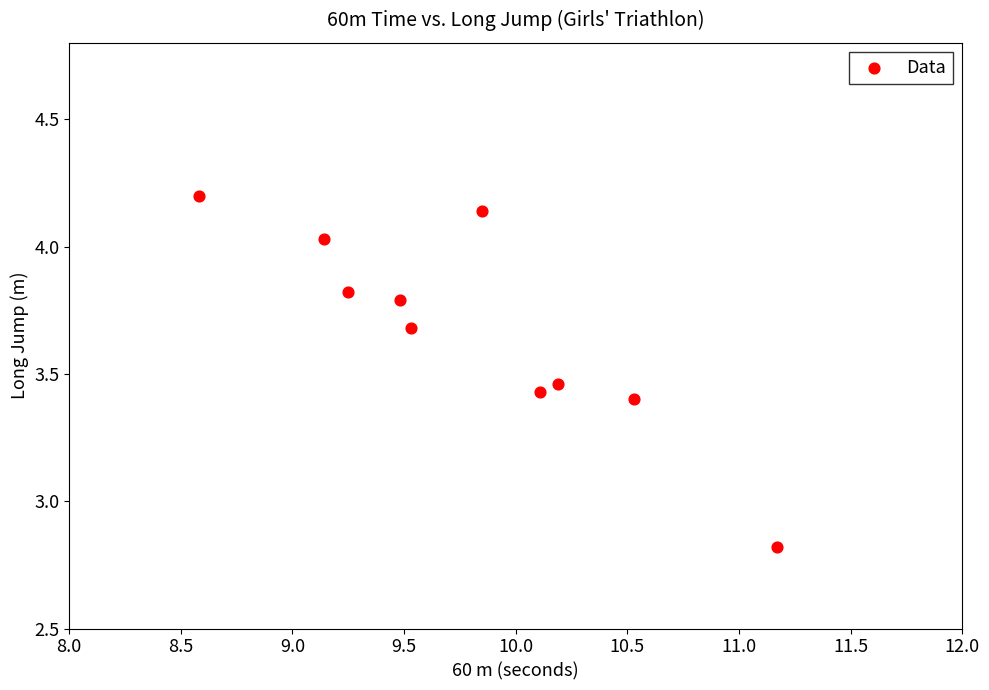

What is the range of X values (max minus min)?

2.6